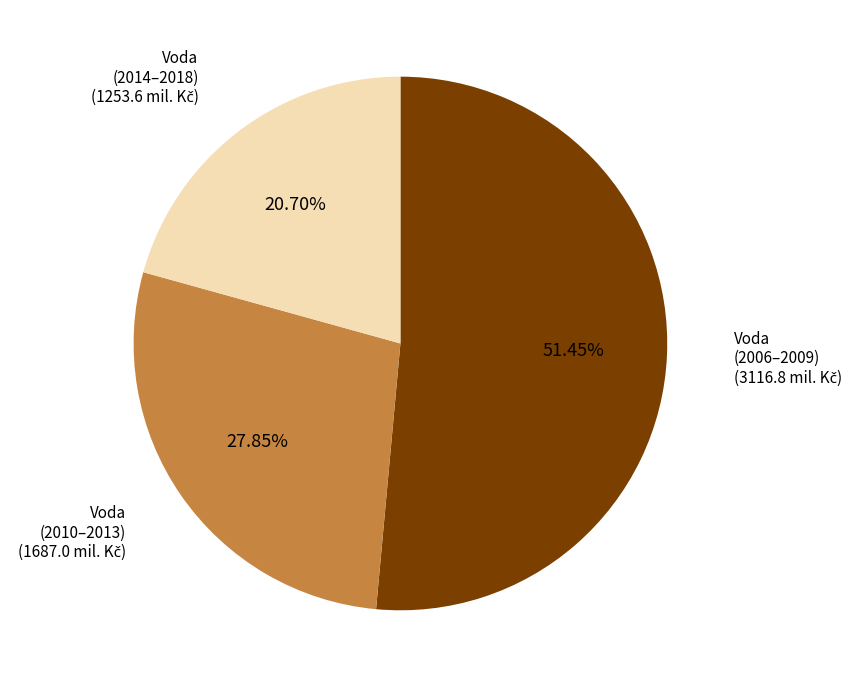

Which category accounts for the majority?

Voda (2006–2009)